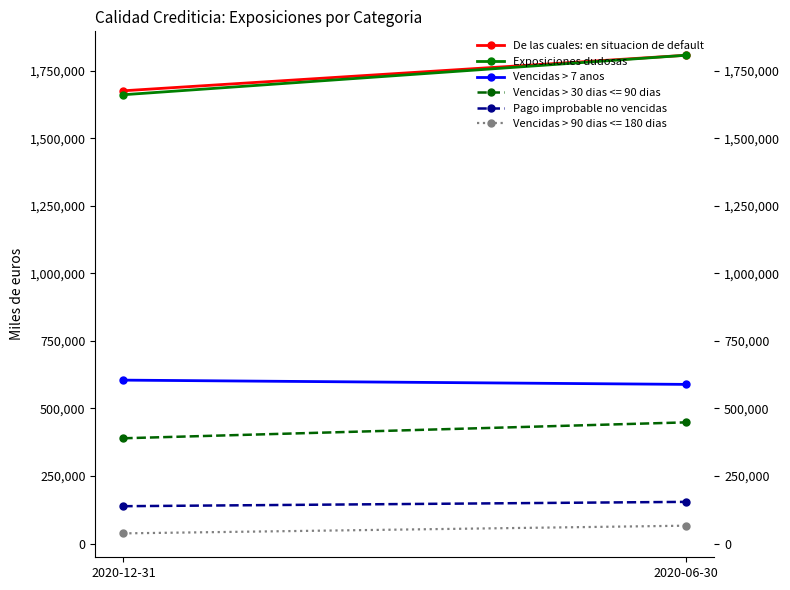

What are all the series names shown in the legend?

De las cuales: en situacion de default, Exposiciones dudosas, Vencidas > 7 anos, Pago improbable no vencidas